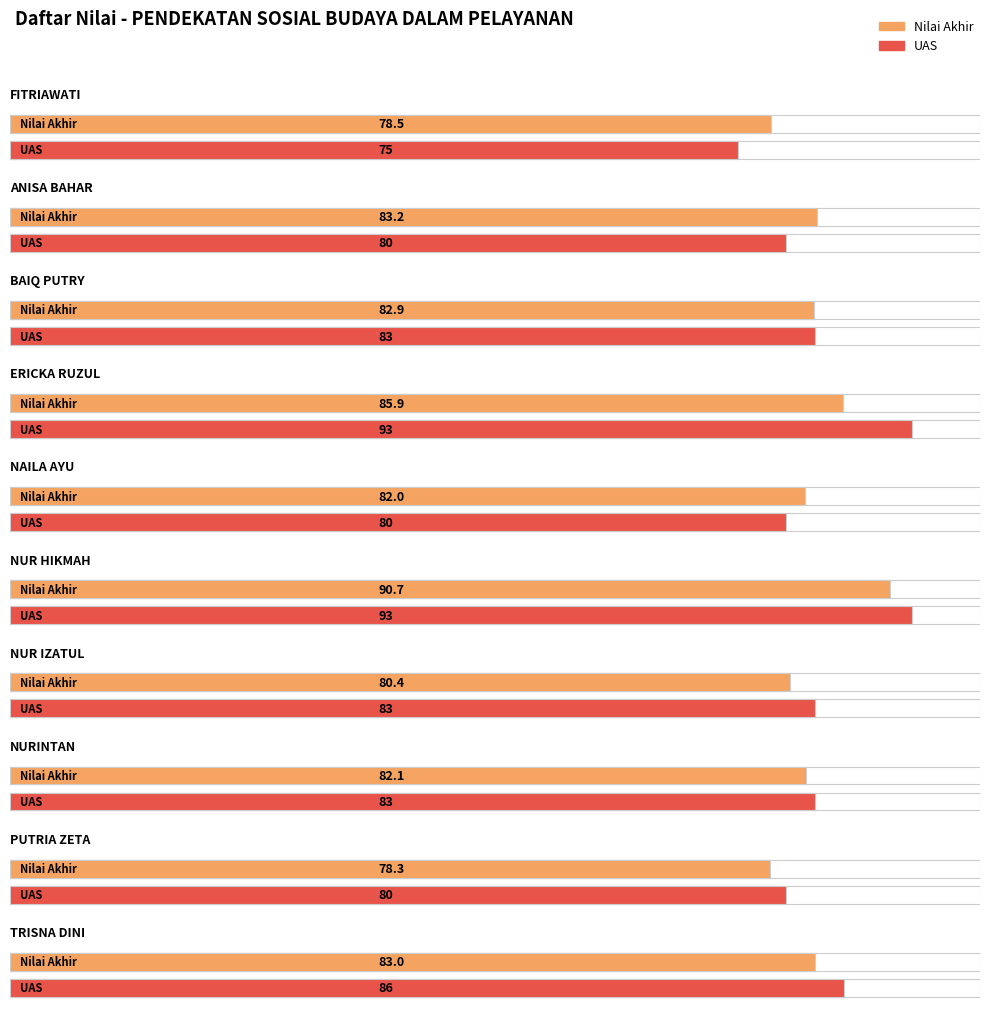

The Tugas series shows 53.9 at INTAN PUTRI. True or false?

False